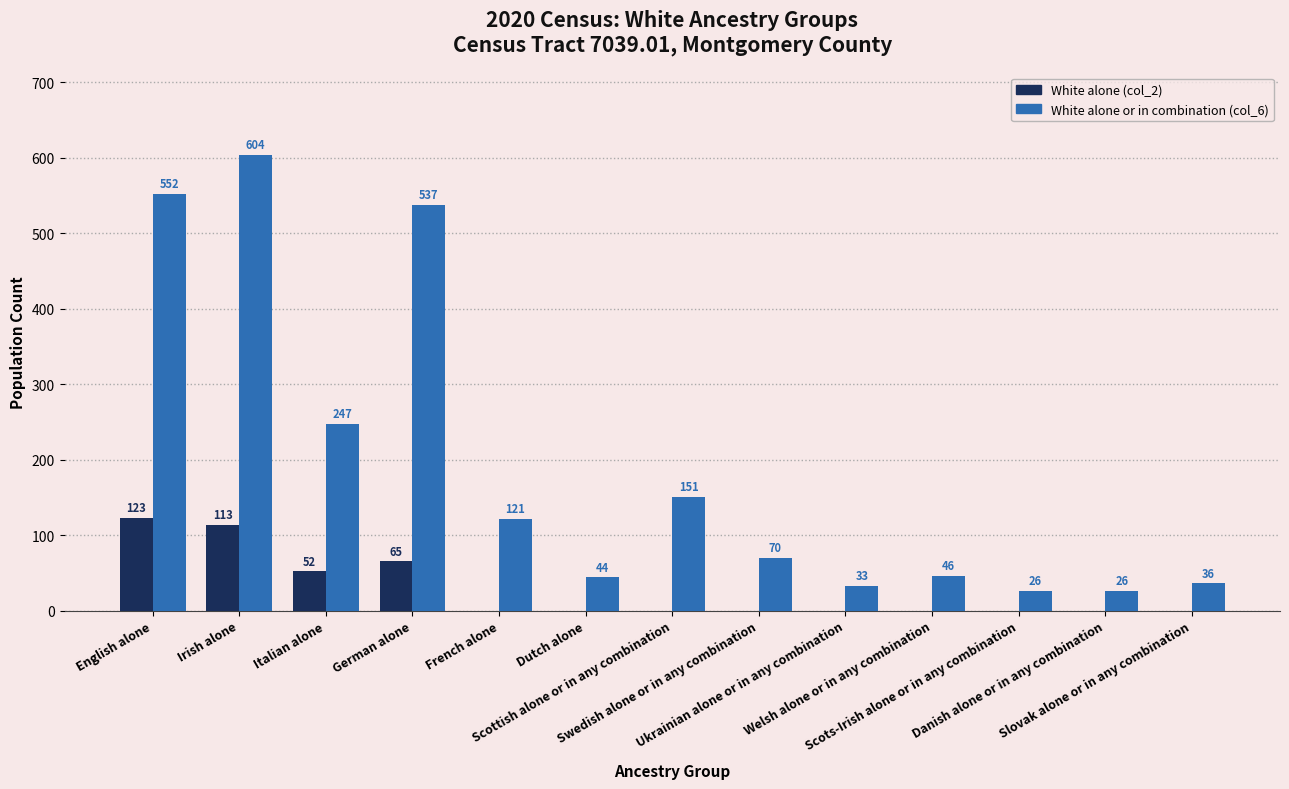

At which category is the sum across all series the highest?

Irish alone